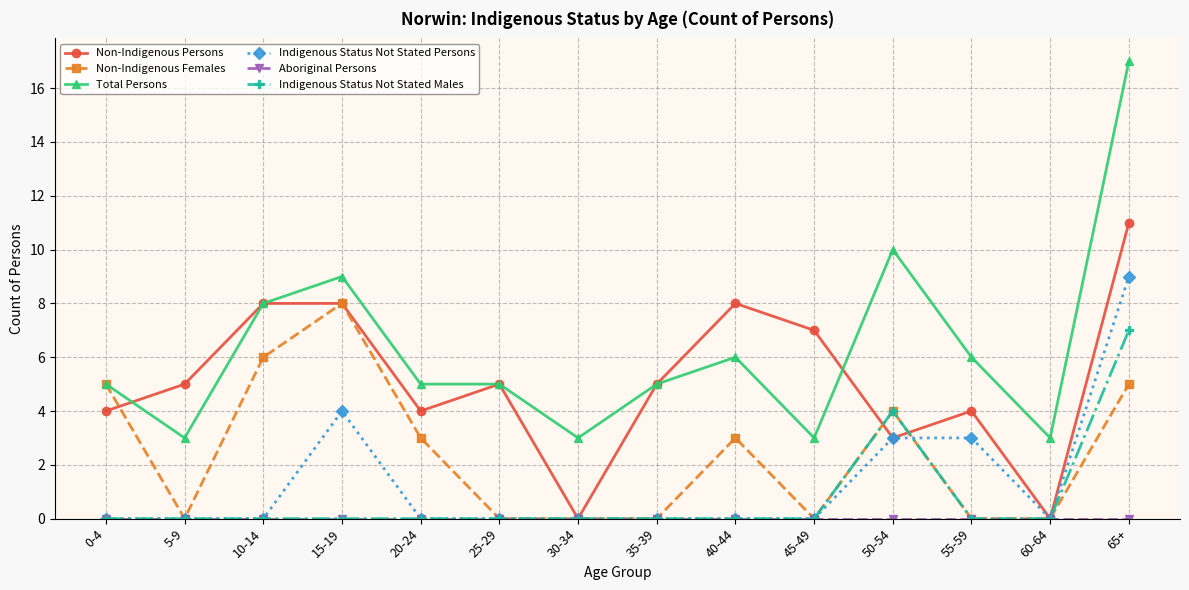

Is the value of Total Persons at 30-34 greater than the value of Non-Indigenous Females at 55-59?

Yes